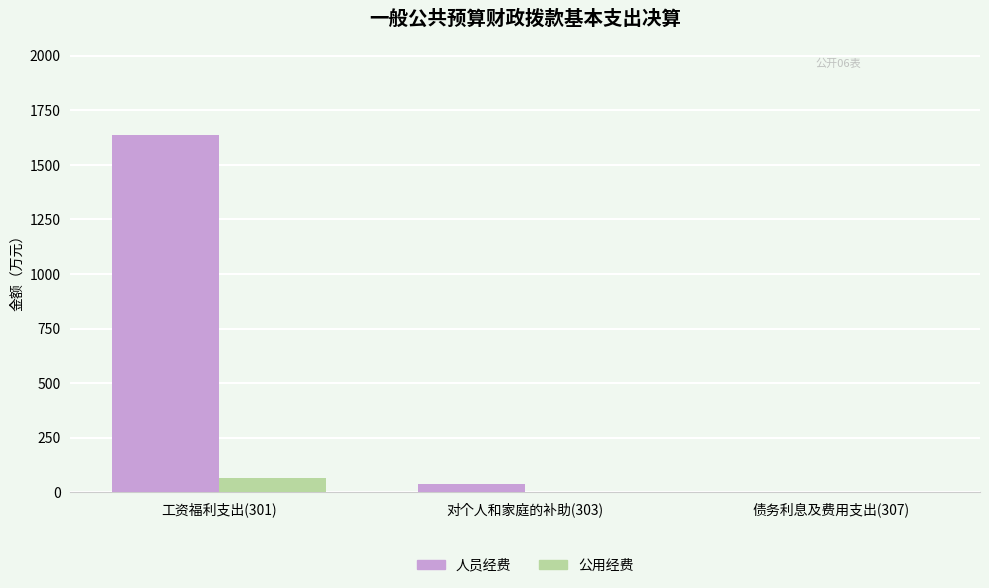

What is the sum of all 公用经费 values?

65.1